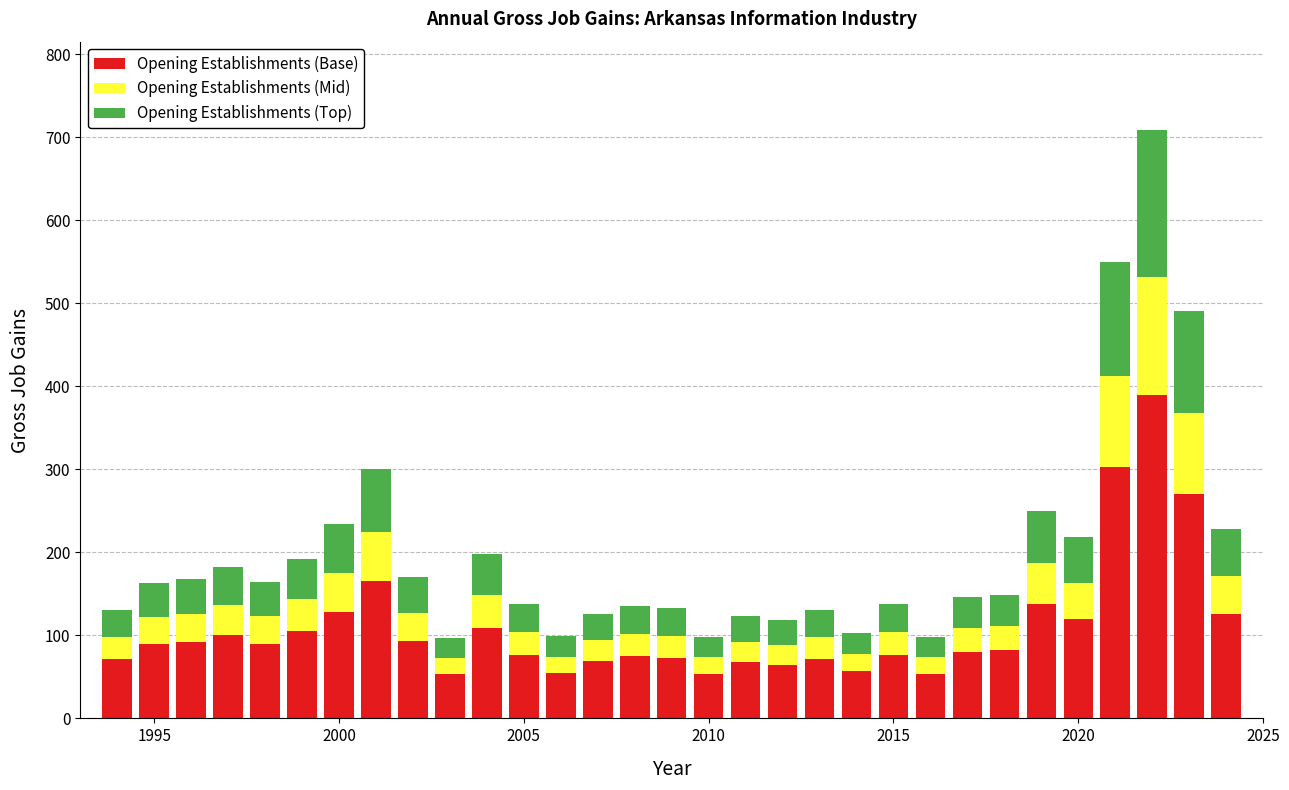

Does the chart contain stacked bars?

Yes